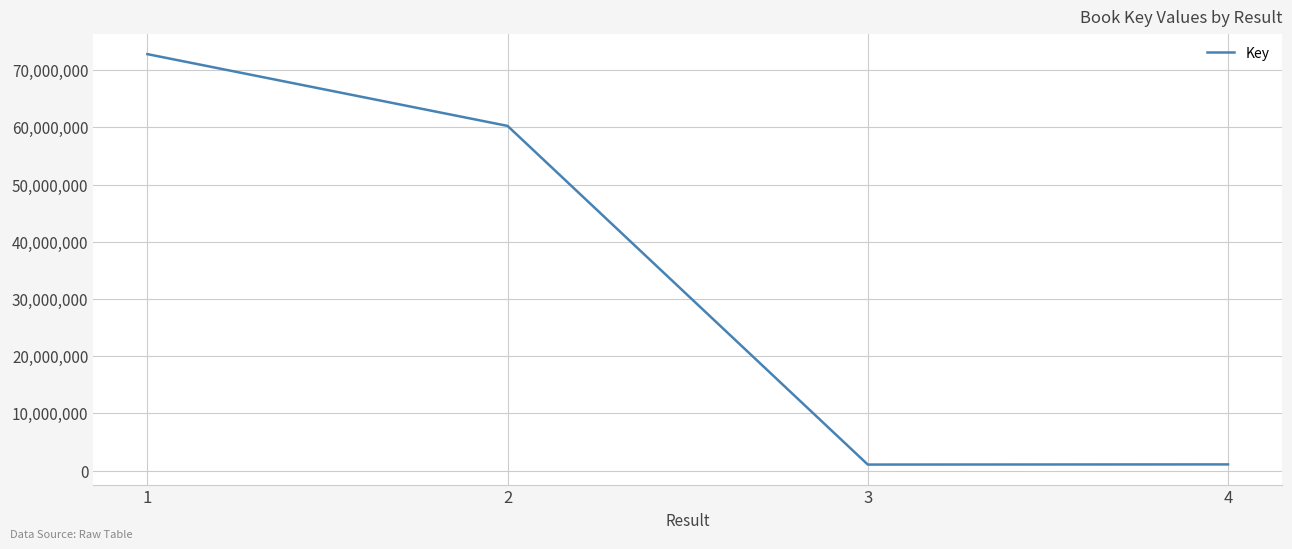

Approximately how many times larger is the value at 3 compared to 4?

1.0